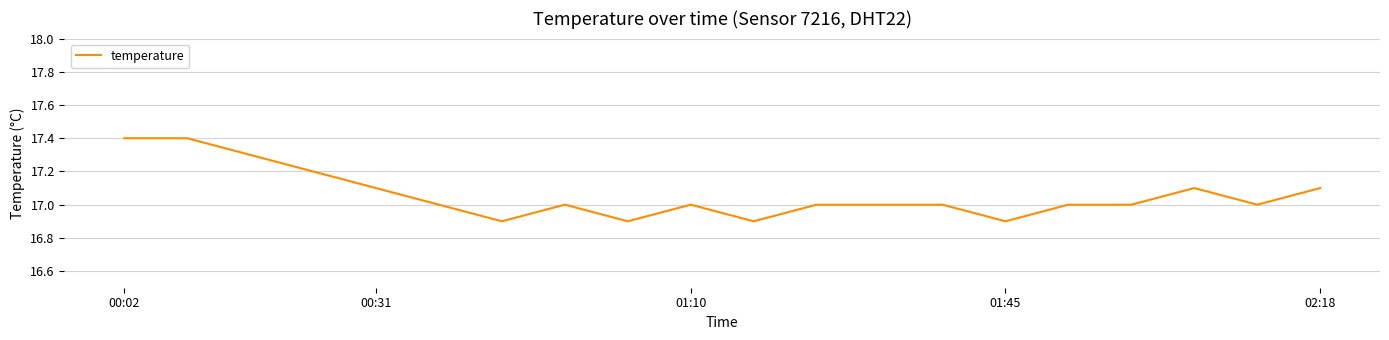

What is the difference between the maximum and minimum values?

0.5